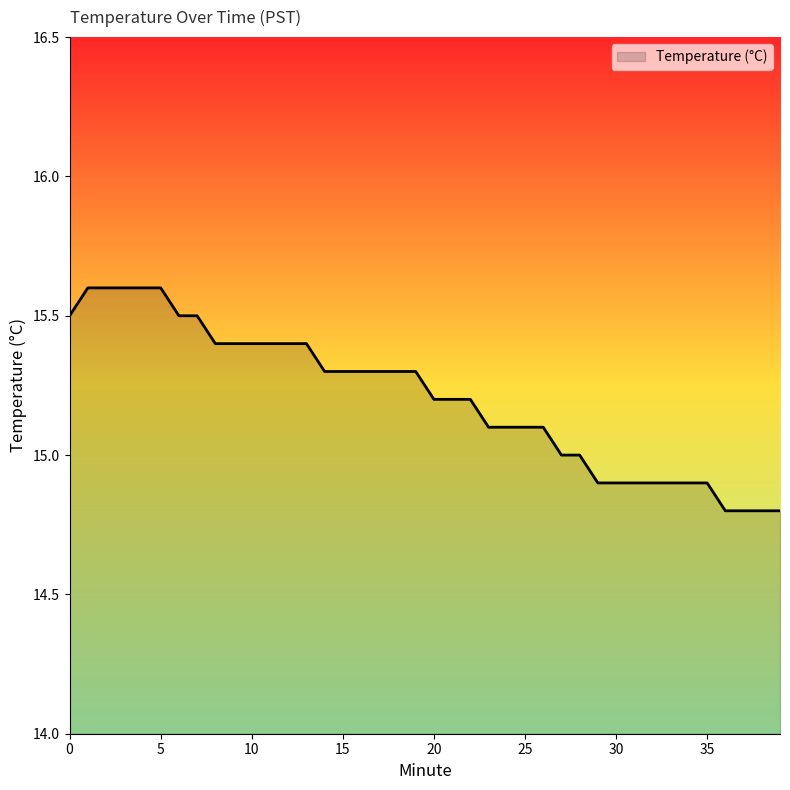

Reading left to right, what are all the values shown in this chart?

15.5	15.6	15.6	15.6	15.6	15.6	15.5	15.5	15.4	15.4	15.4	15.4	15.4	15.4	15.3	15.3	15.3	15.3	15.3	15.3	15.2	15.2	15.2	15.1	15.1	15.1	15.1	15.0	15.0	14.9	14.9	14.9	14.9	14.9	14.9	14.9	14.8	14.8	14.8	14.8